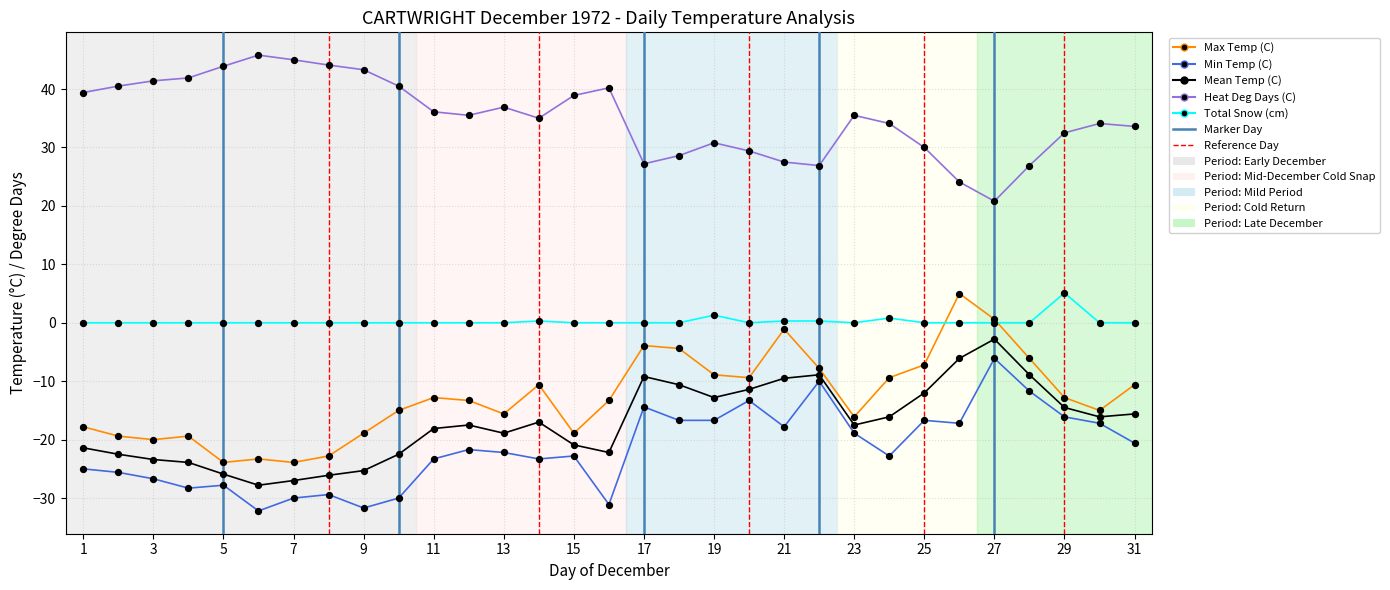

At which category is the sum across all series the highest?

27